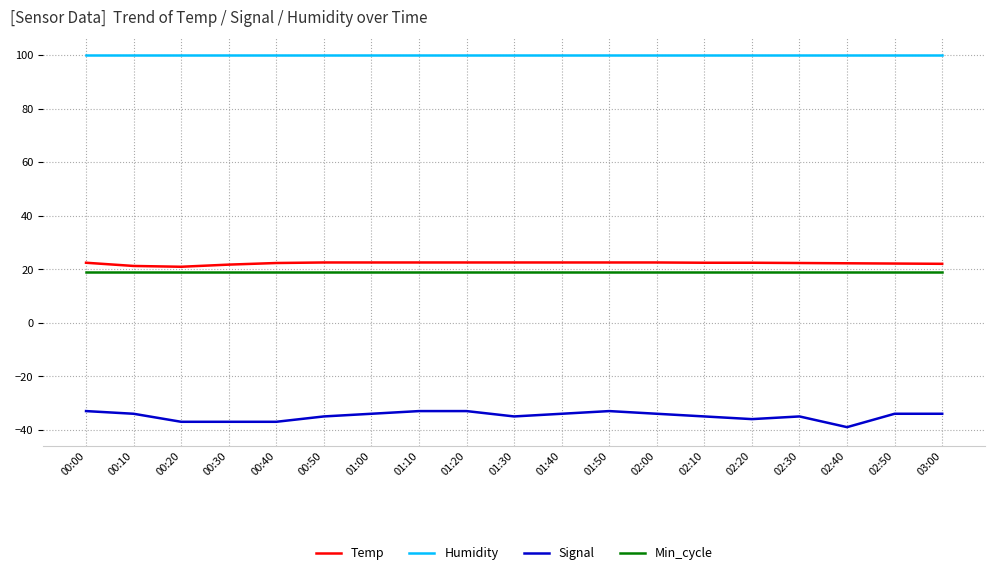

What is the spread (max minus min) of values at 02:10?

134.9